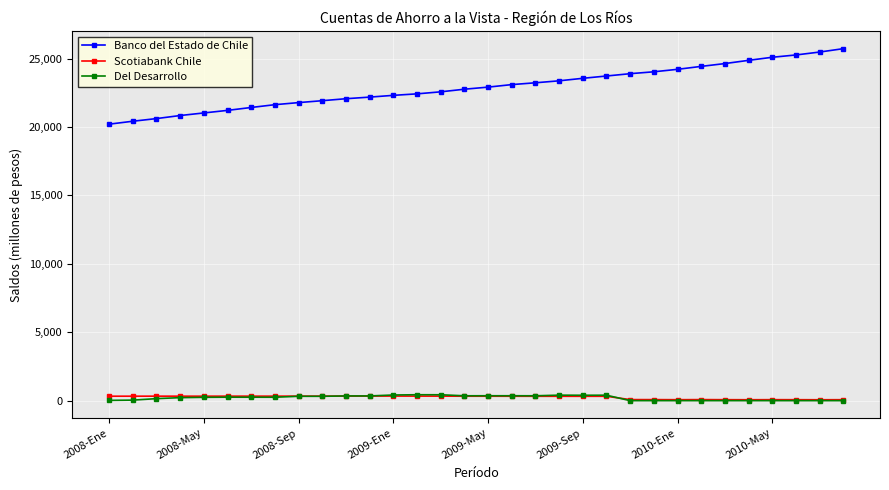

True or false: Scotiabank Chile has more than 1 points higher than both neighbors.

True